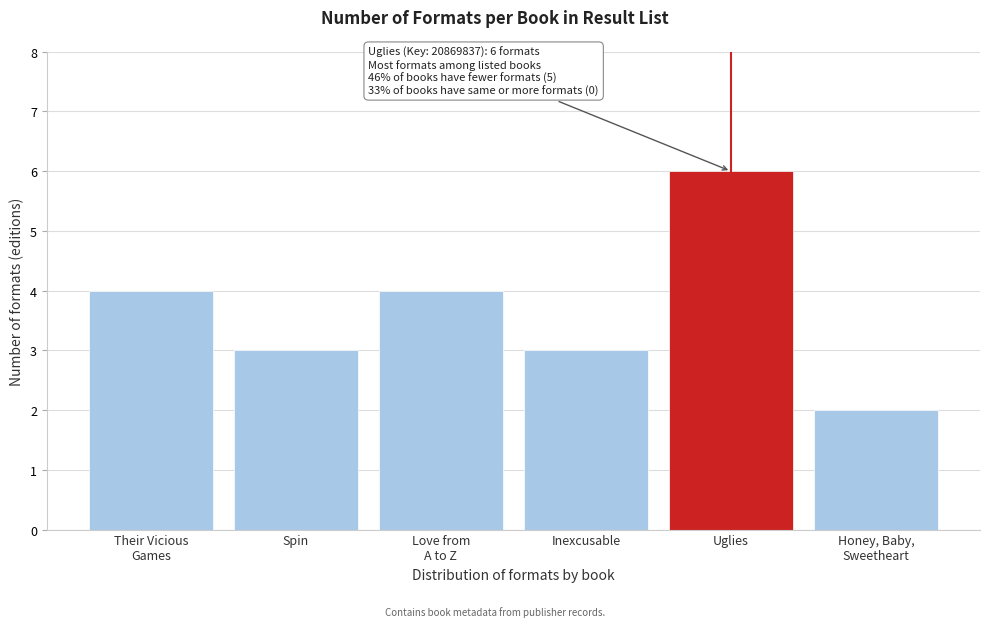

Reading right to left, extract all data points from this chart.

2	6	3	4	3	4